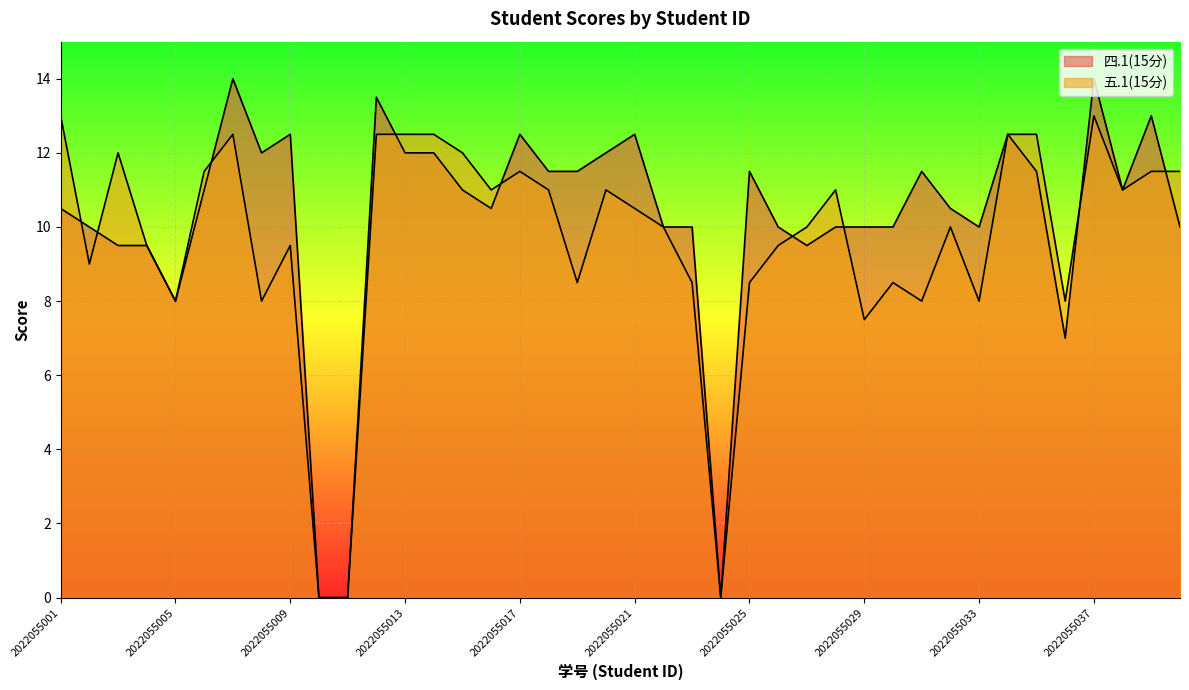

Which has a higher value, 2022055039 or 2022055006?

2022055039